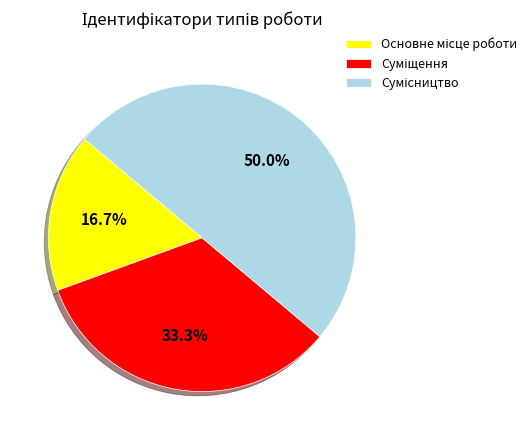

How many slices are in this pie chart?

3